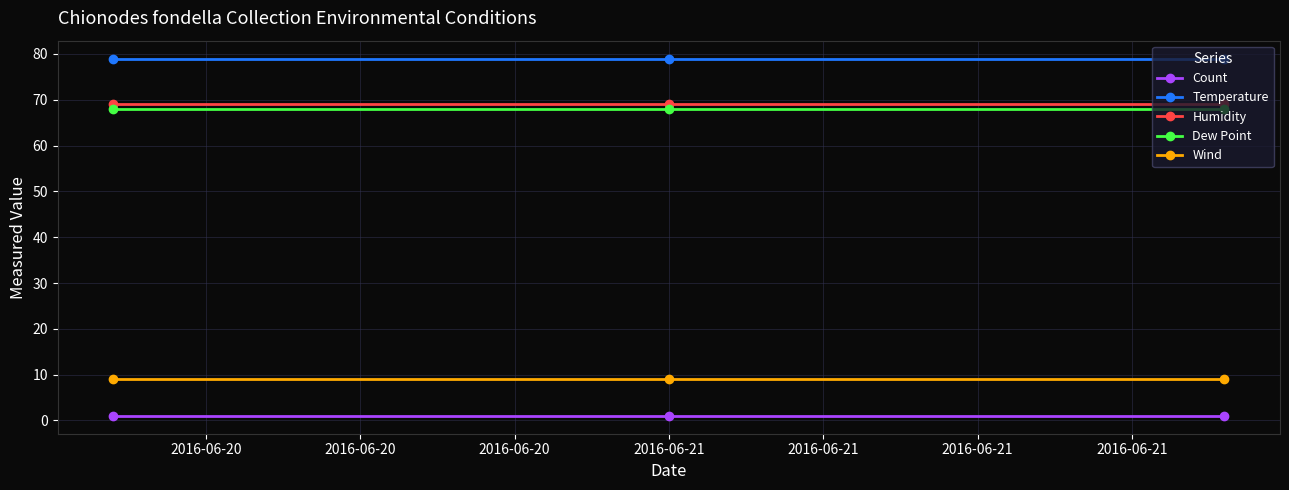

At how many categories does at least one series exceed 71?

3